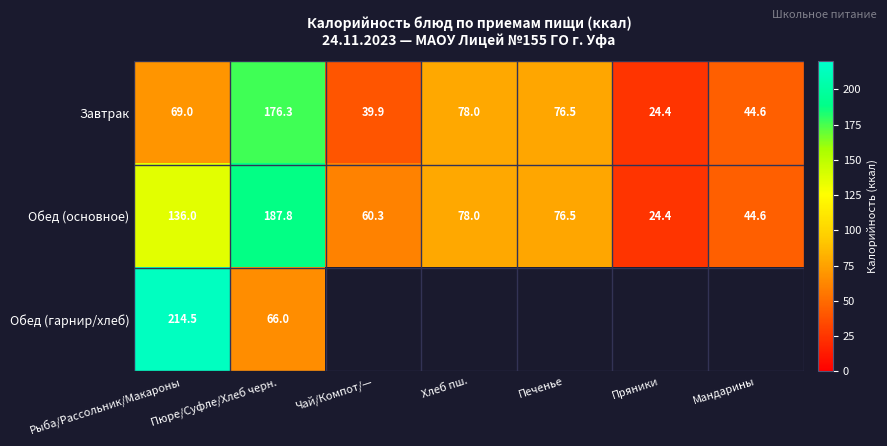

At which category does the chart reach its peak across all series?

Рыба/Рассольник/Макароны